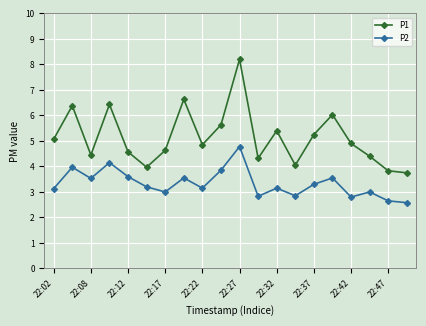

What is the value of the P1 point at the 17th from the left?

4.9